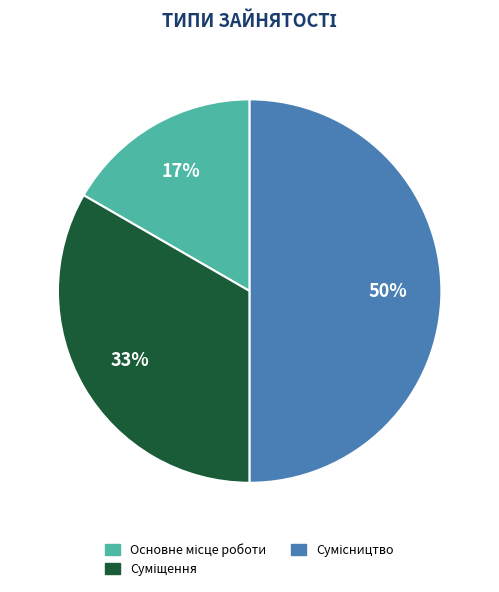

To the nearest percent, what is the average slice percentage?

33%